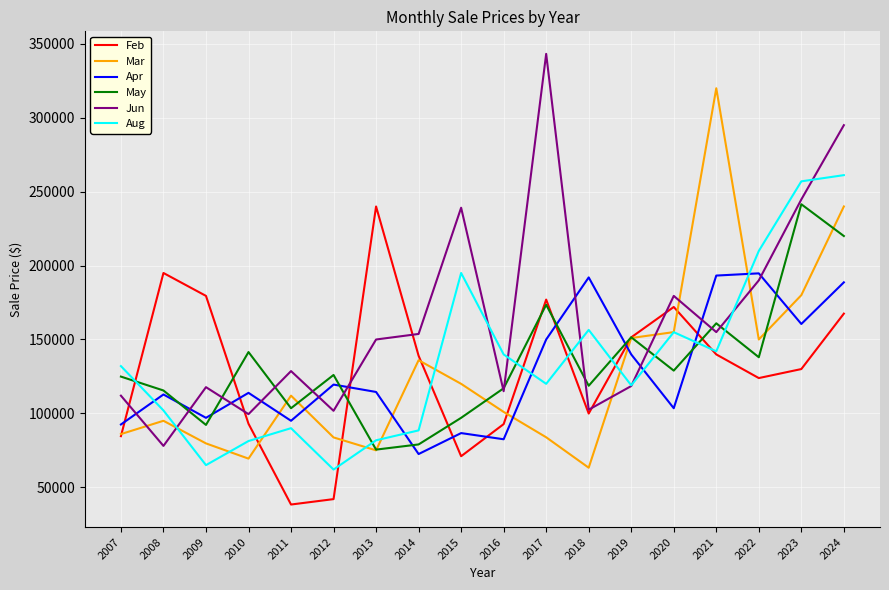

At which category is the sum across all series the highest?

2024